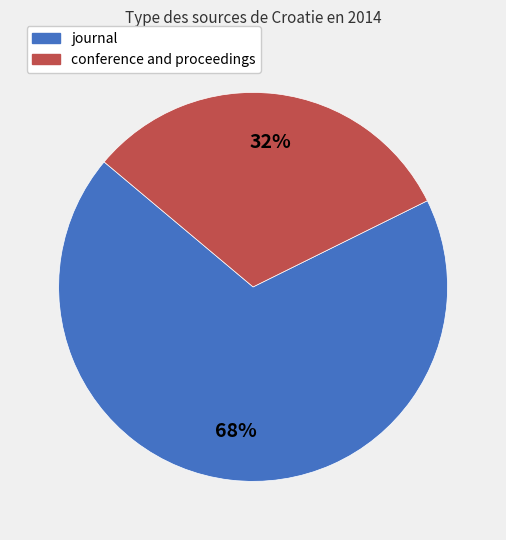

How many segments does this pie chart have?

2